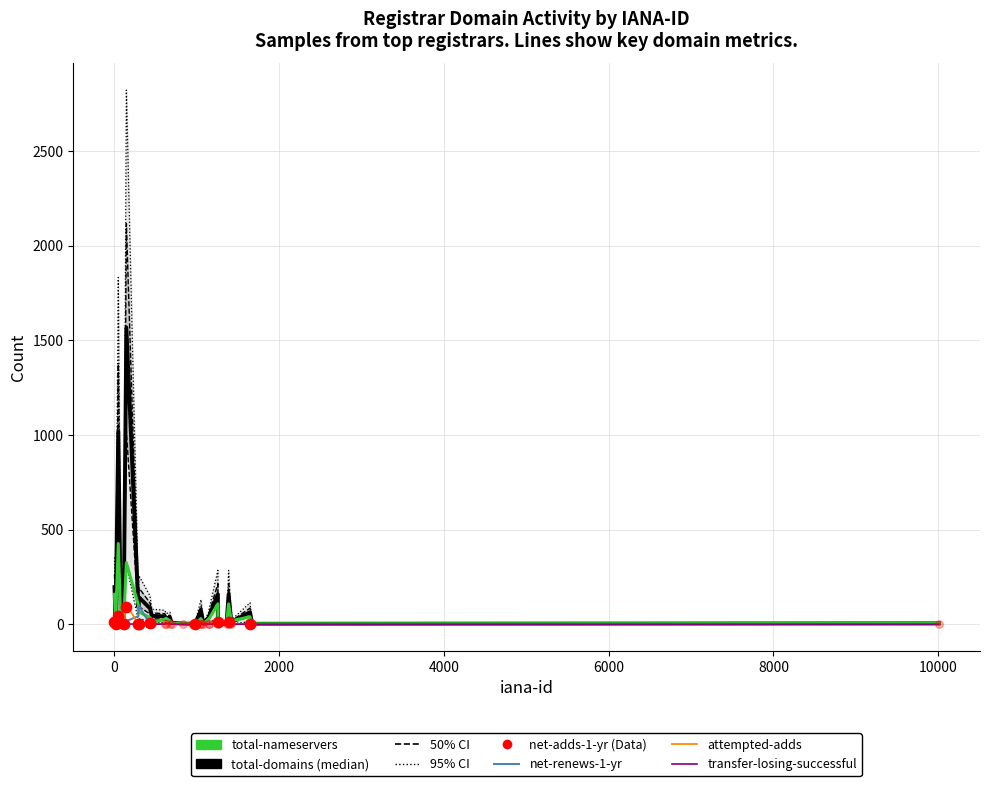

Which series has the widest spread of Y values?

total-domains